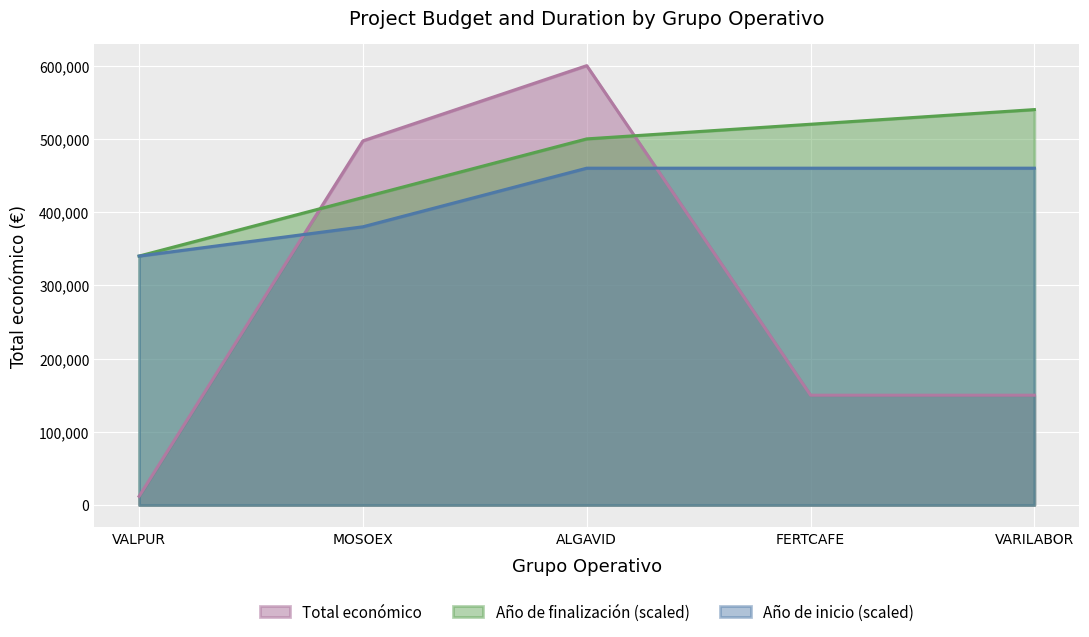

How many lines are shown in the chart?

3